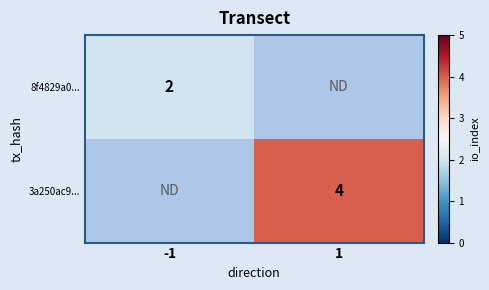

Is the value of 3a250ac9... at 1 greater than the value of 8f4829a0... at -1?

Yes